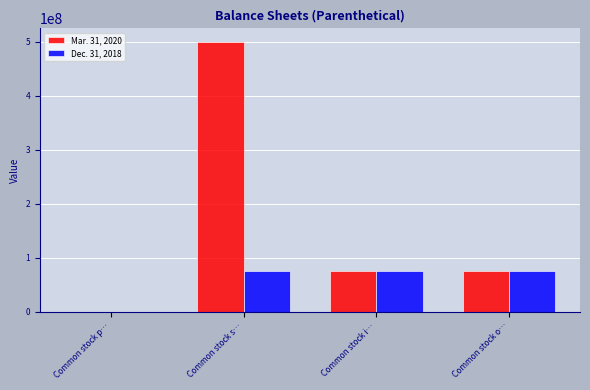

Is it true that Dec. 31, 2018 equals 105580619.8 at Common stock o…?

False